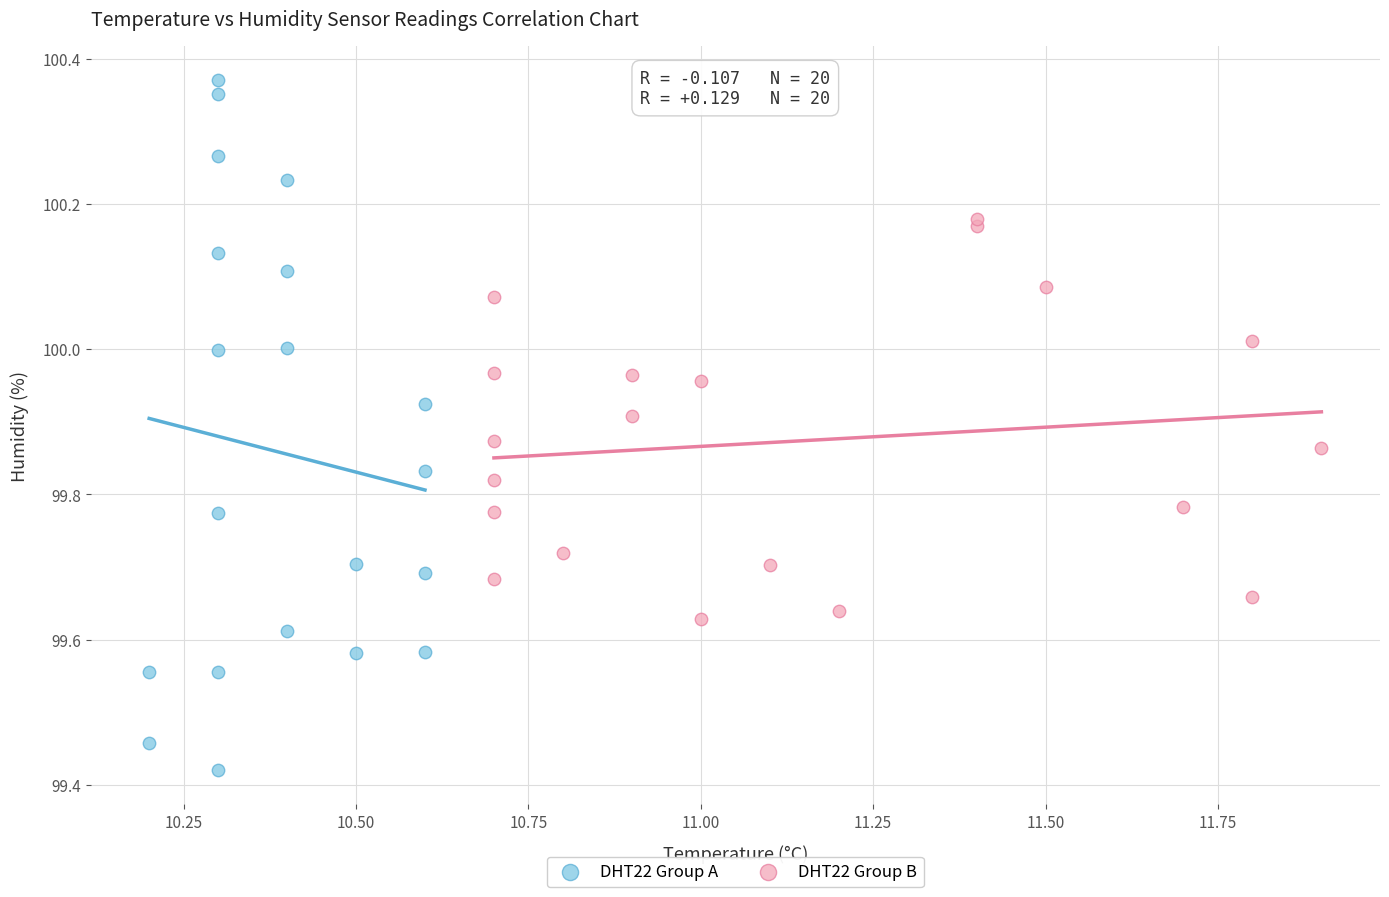

Which series has the widest spread of Y values?

DHT22 Group A